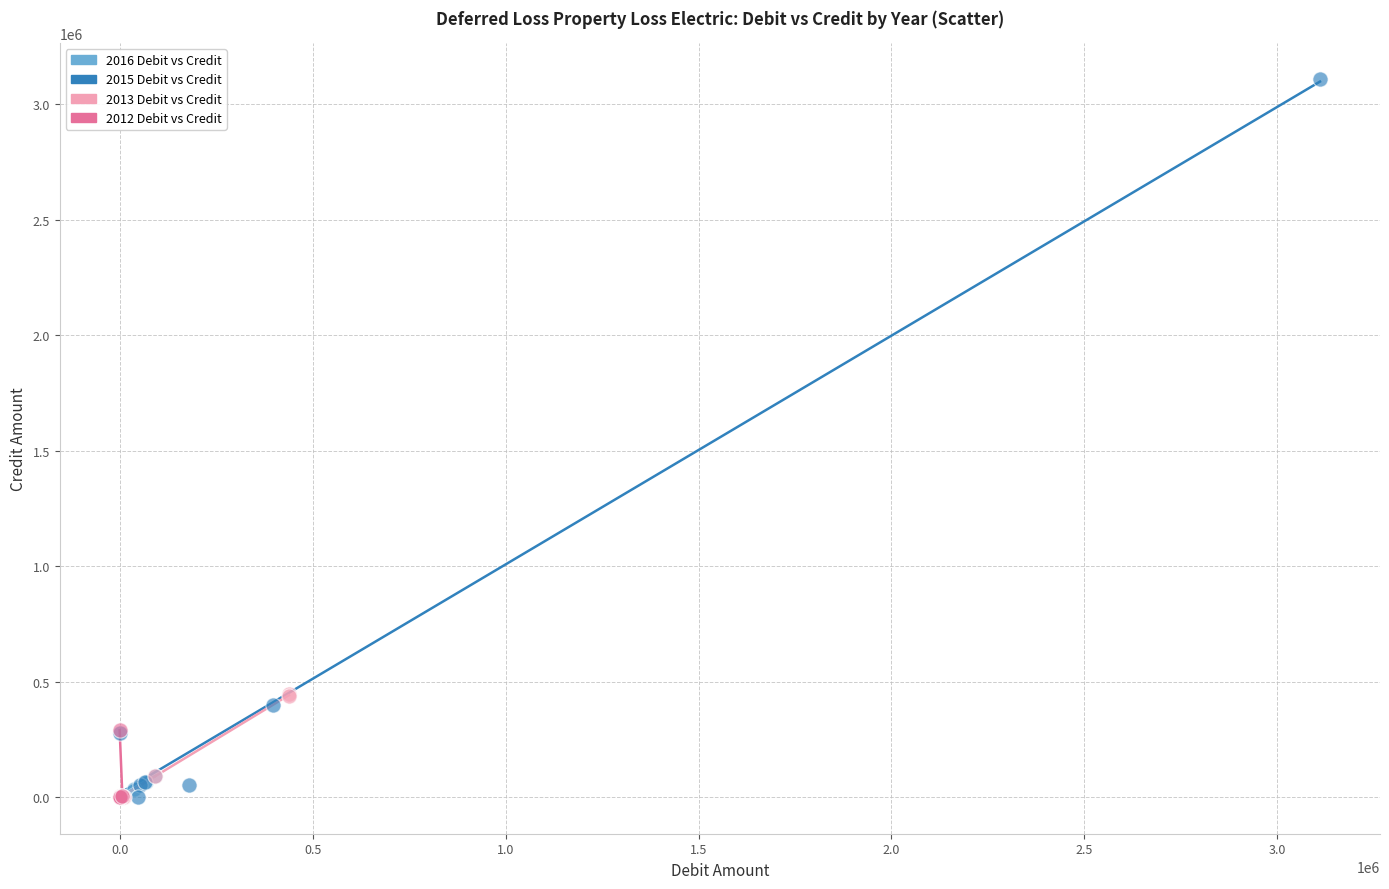

Which series has the largest Y range (max minus min)?

2015 Debit vs Credit